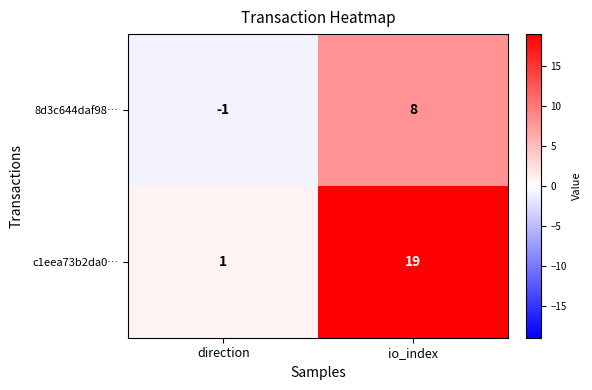

Reading left to right, extract all data points from this chart.

8d3c644daf98…: -1	8
c1eea73b2da0…: 1	19